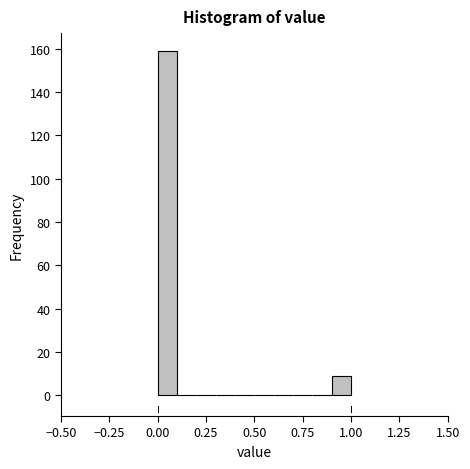

Around what value on the x-axis is the tallest bar? Give the approximate position of its centre, as read against the axis.

0.05